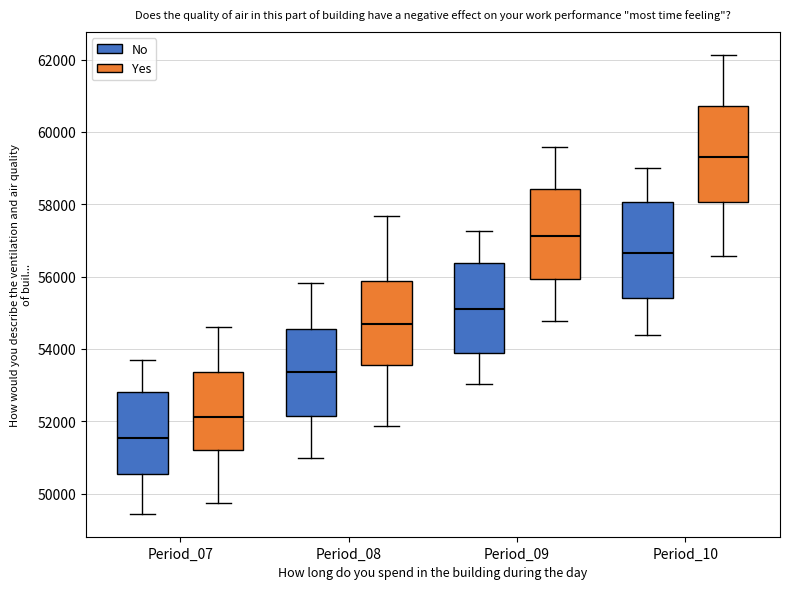

Reading left to right, read every box against the y-axis: the position of its median line, the range the box covers, and the ends of its whiskers. The values are not printed on the chart, so give them approximately, as read against the axis.

Period_07 (No): median 51600, box 50600 to 52800, whiskers 49400 to 53600
Period_07 (Yes): median 52200, box 51200 to 53400, whiskers 49800 to 54600
Period_08 (No): median 53400, box 52200 to 54600, whiskers 51000 to 55800
Period_08 (Yes): median 54600, box 53600 to 55800, whiskers 51800 to 57600
Period_09 (No): median 55200, box 53800 to 56400, whiskers 53000 to 57200
Period_09 (Yes): median 57200, box 56000 to 58400, whiskers 54800 to 59600
Period_10 (No): median 56600, box 55400 to 58000, whiskers 54400 to 59000
Period_10 (Yes): median 59200, box 58000 to 60800, whiskers 56600 to 62200